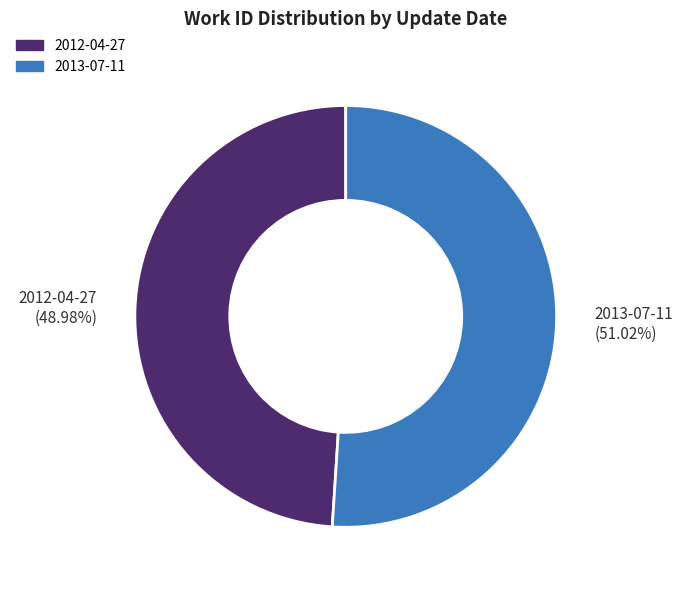

The 2013-07-11 slice represents 37% of the pie. True or false?

False